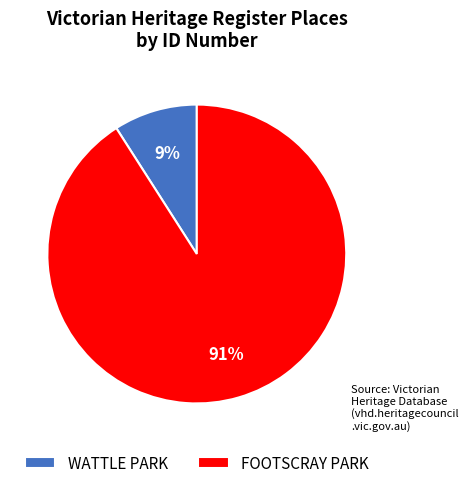

The FOOTSCRAY PARK slice represents 82% of the pie. True or false?

False